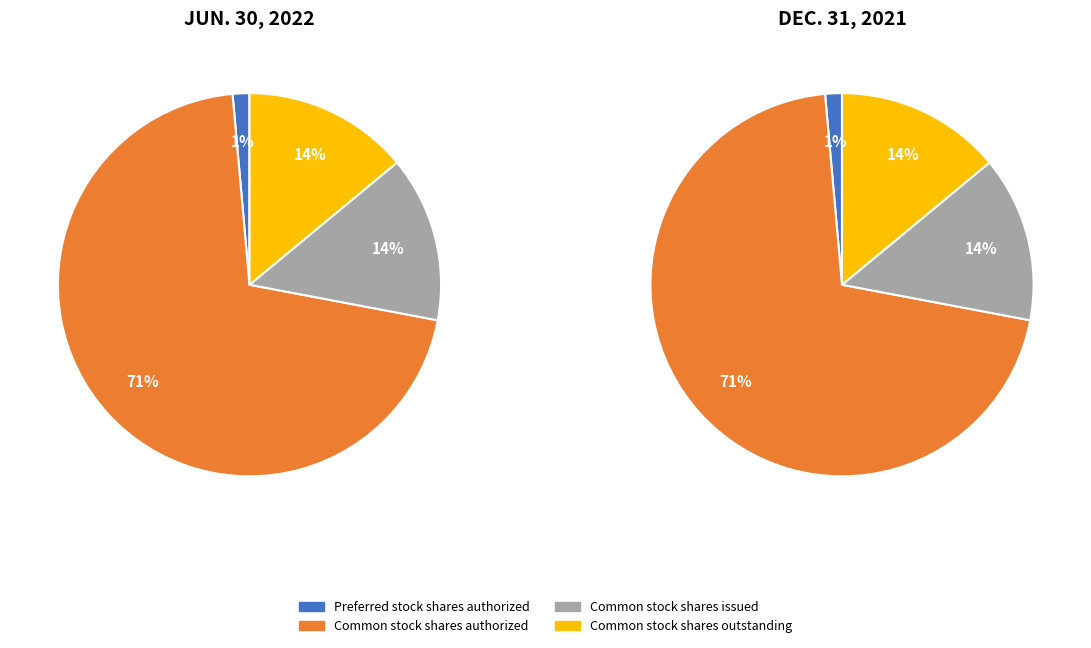

To the nearest percent, what percentage of the pie is Common stock
shares outstanding?

14%